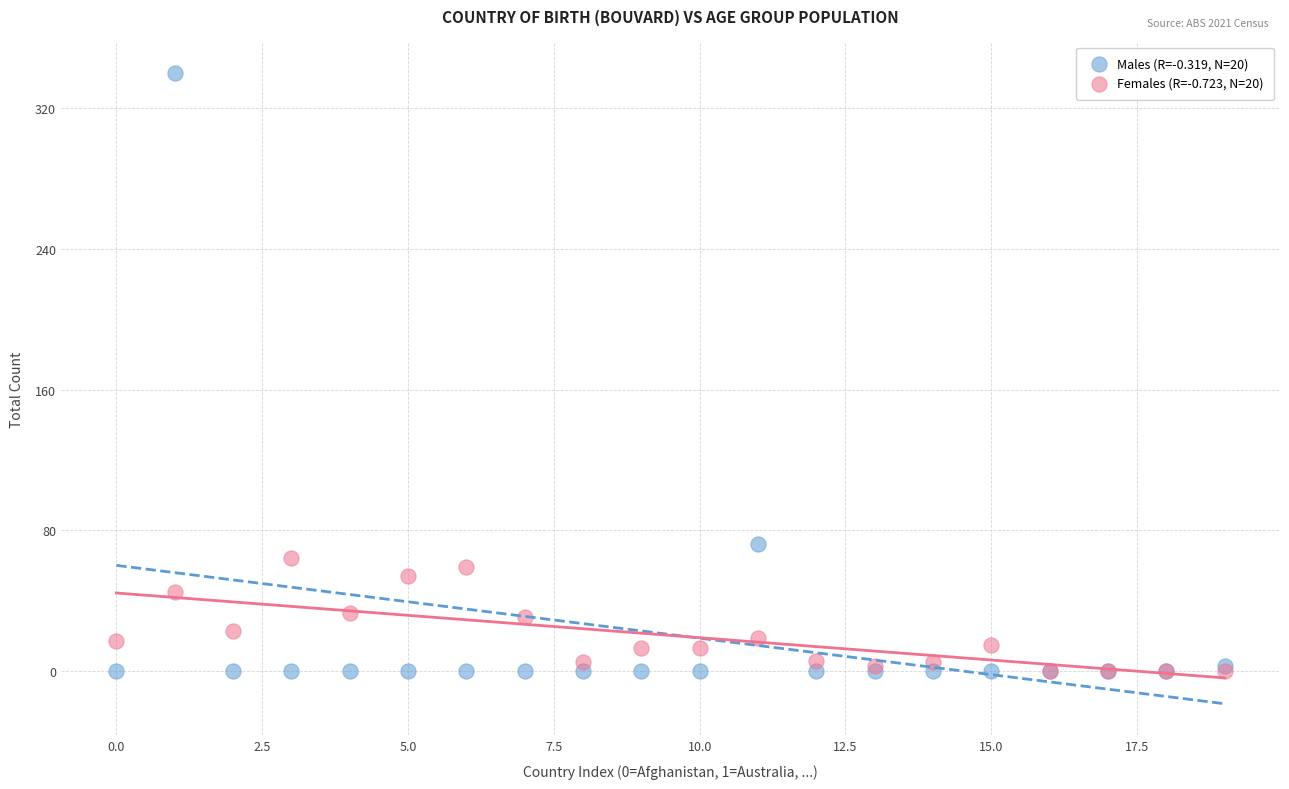

Across all series, what Y value is closest to 170?

72